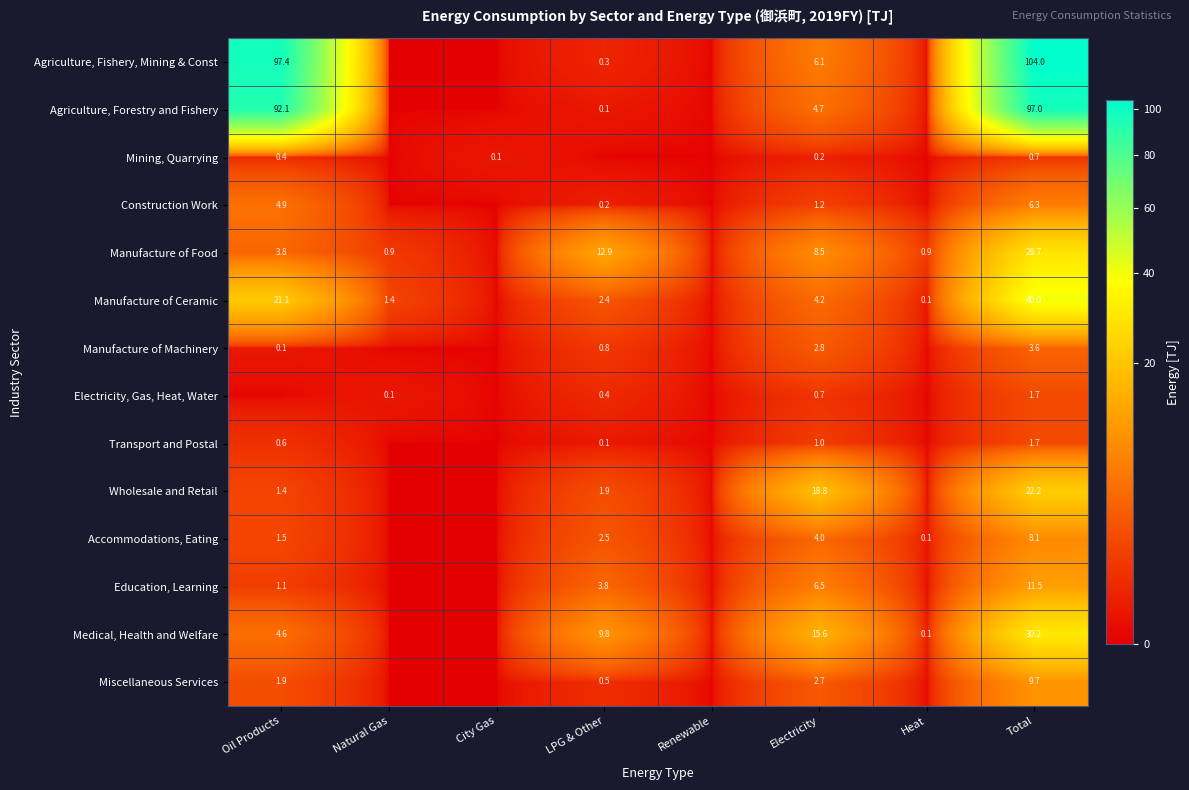

The Transport and Postal series shows 0.6 at Oil Products. True or false?

True